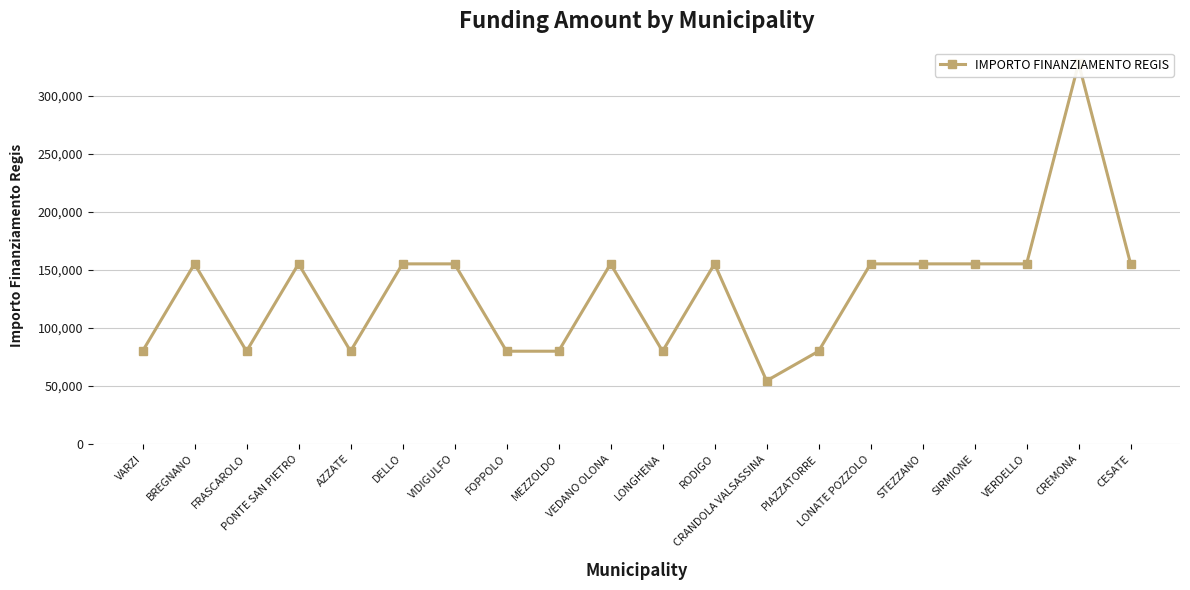

What is the minimum value shown in the chart?

54412